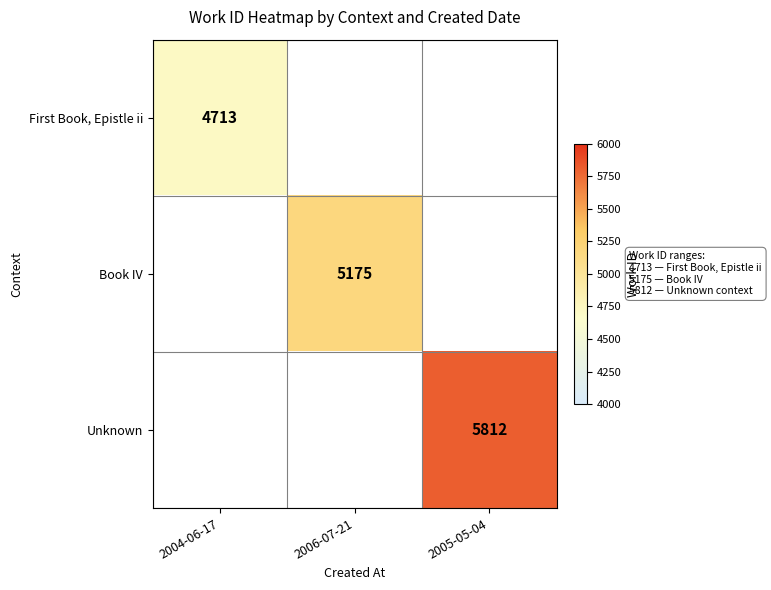

The value of First Book, Epistle ii at 2004-06-17 is 2141. True or false?

False